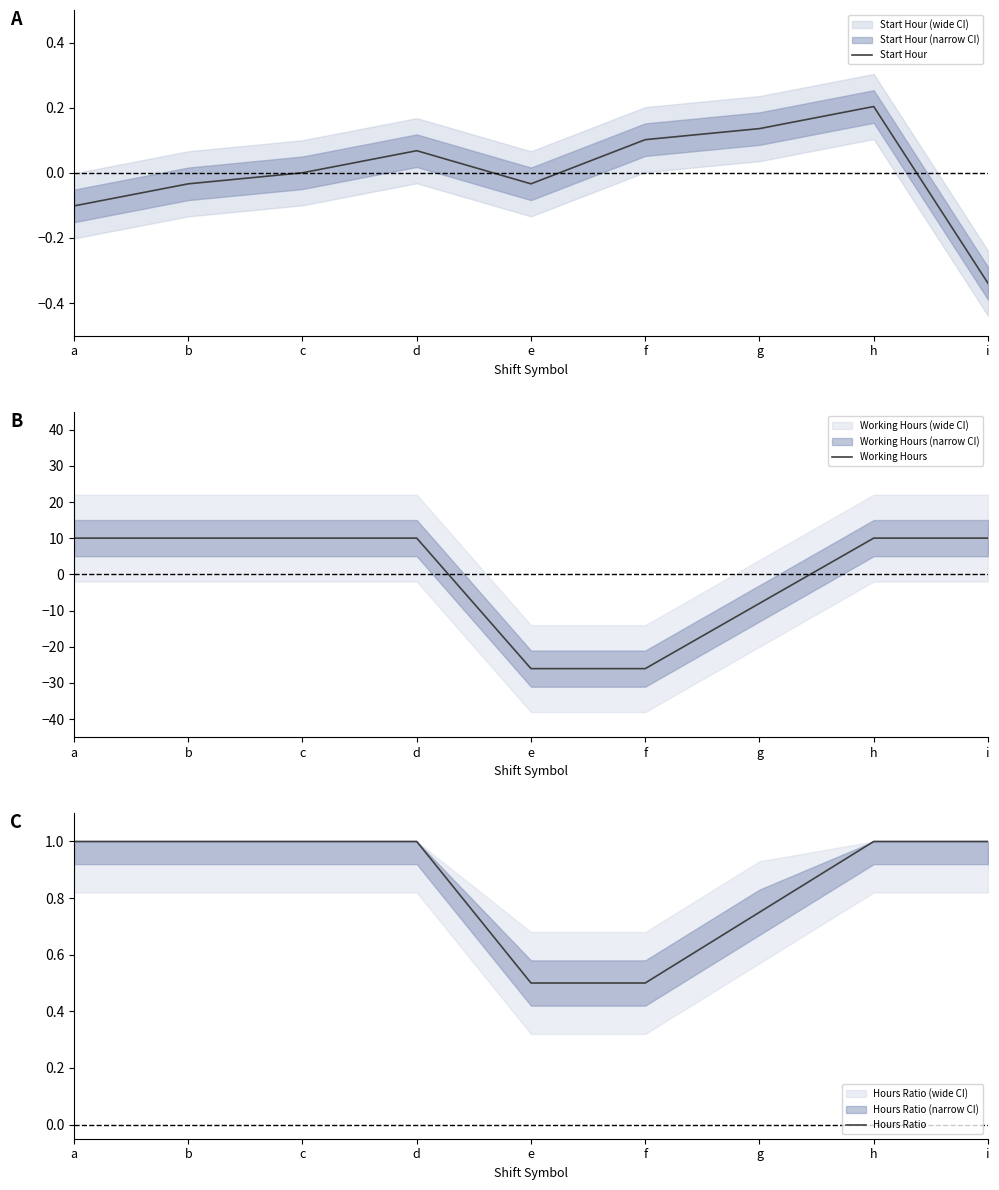

Which has a higher value, i or c?

c